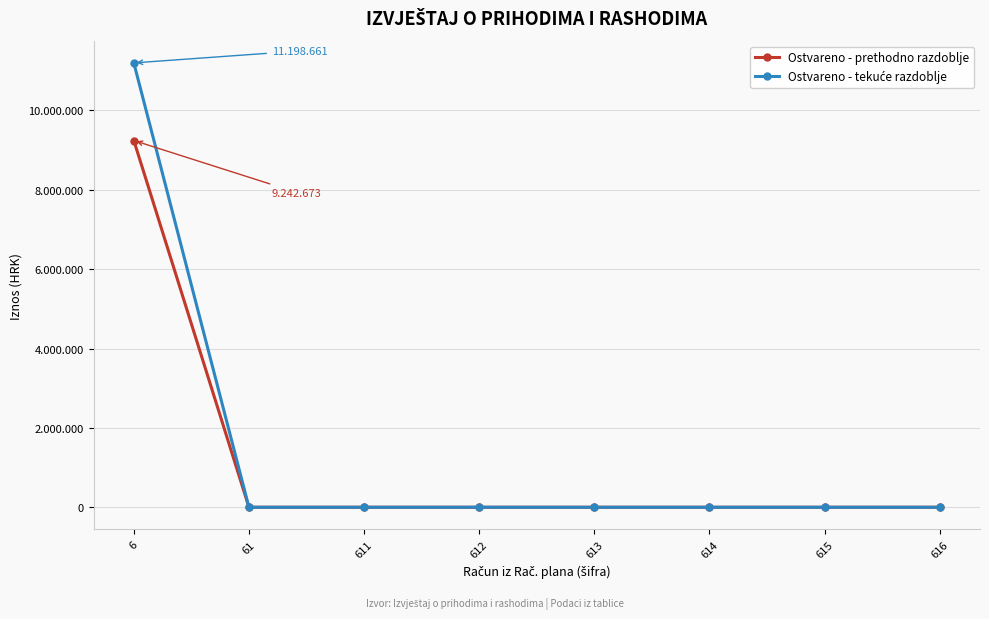

Does the chart have visible grid lines?

Yes